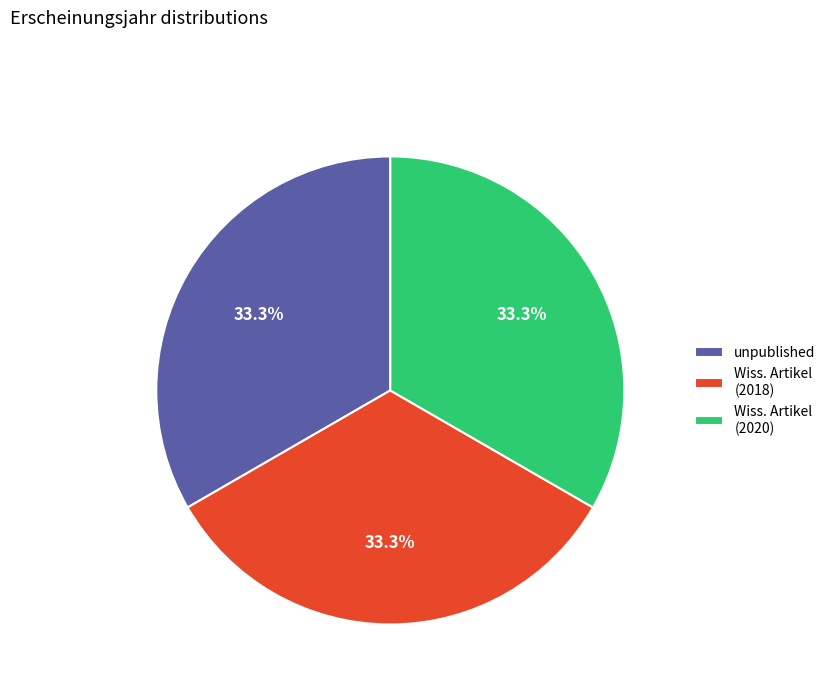

Is there any slice that represents more than half of the pie?

No